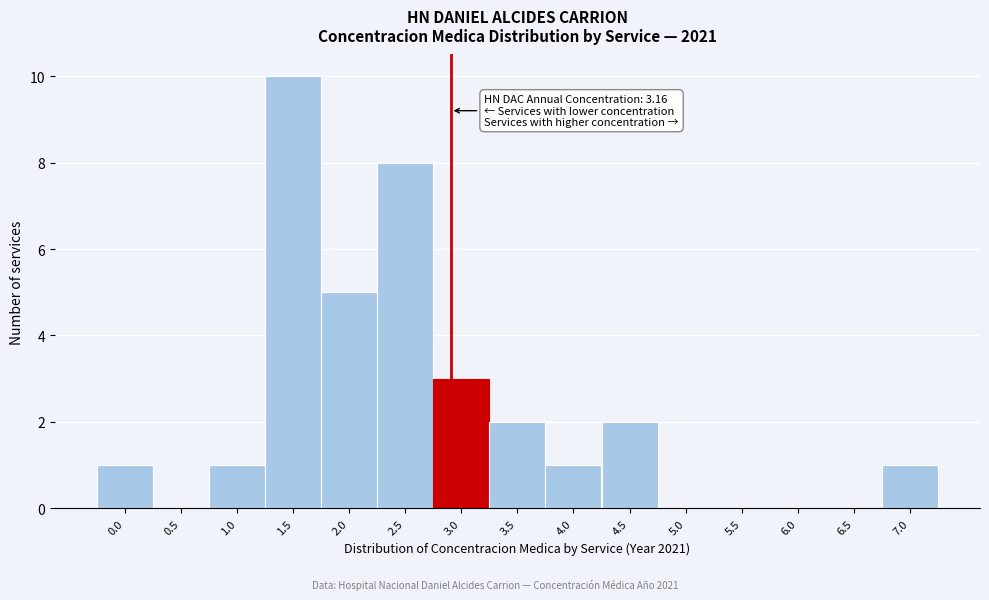

Reading right to left, extract all data points from this chart.

7.0=1	6.5=0	6.0=0	5.5=0	5.0=0	4.5=2	4.0=1	3.5=2	3.0=3	2.5=8	2.0=5	1.5=10	1.0=1	0.5=0	0.0=1